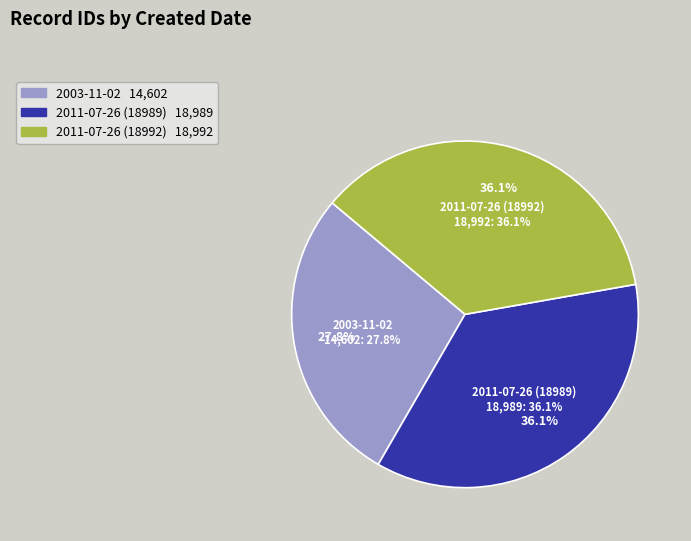

True or false: 2011-07-26 (18989) accounts for 42% of the total.

False